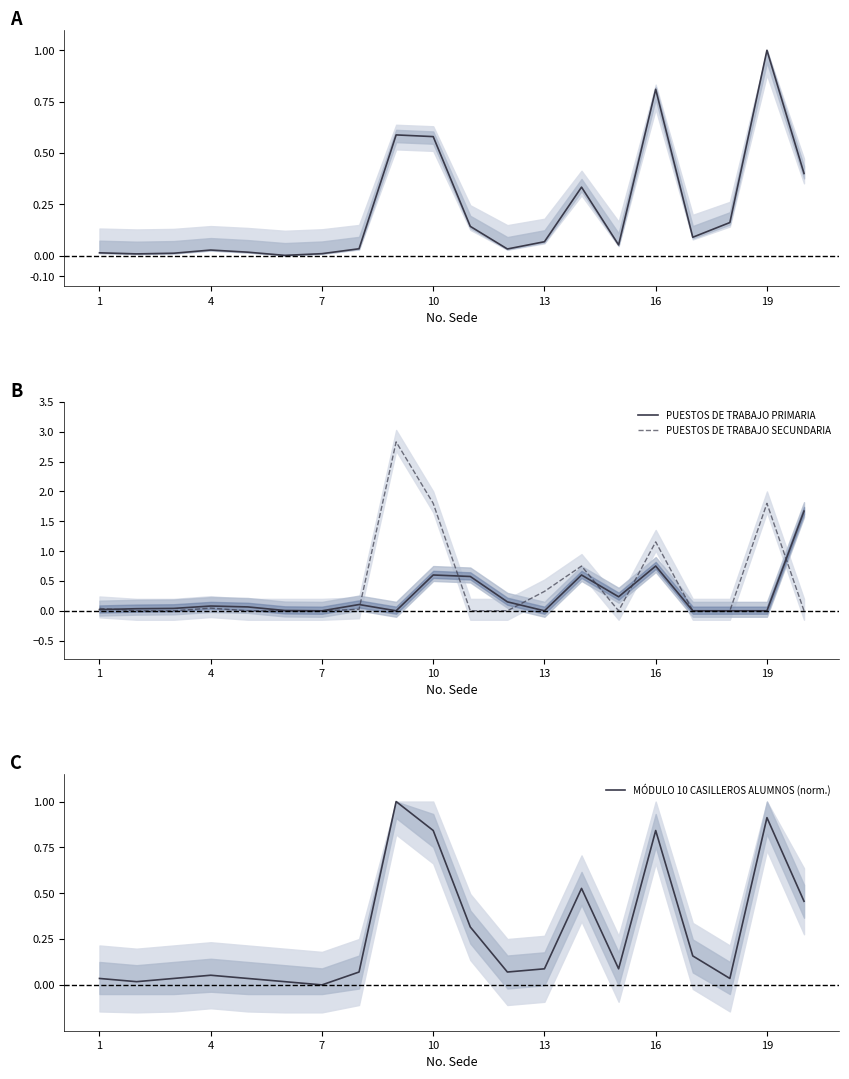

The value of MÓDULO 10 CASILLEROS ALUMNOS (norm.) at 19 is 0.5. True or false?

False